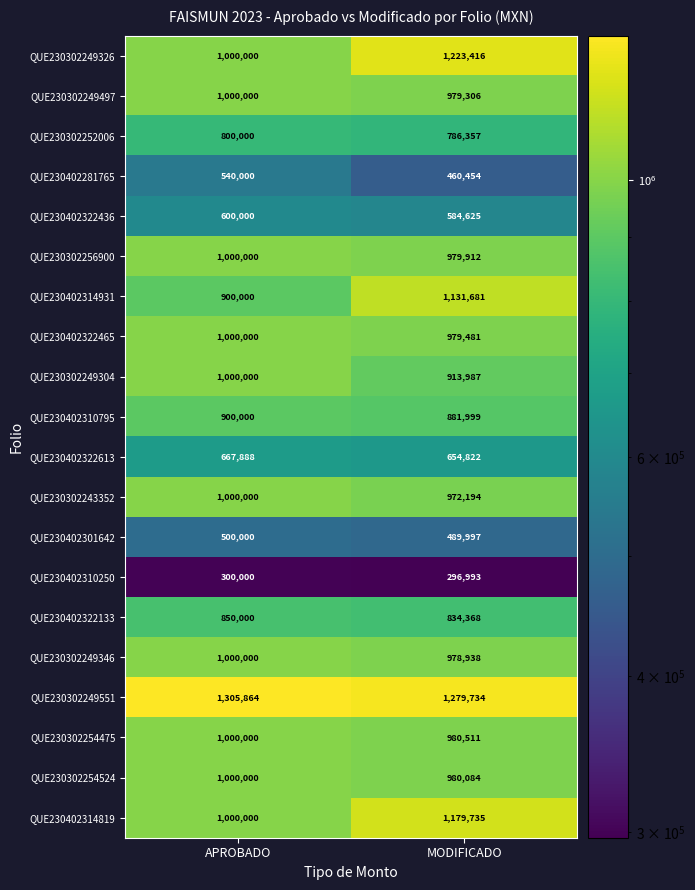

Count the number of data series in this chart.

20